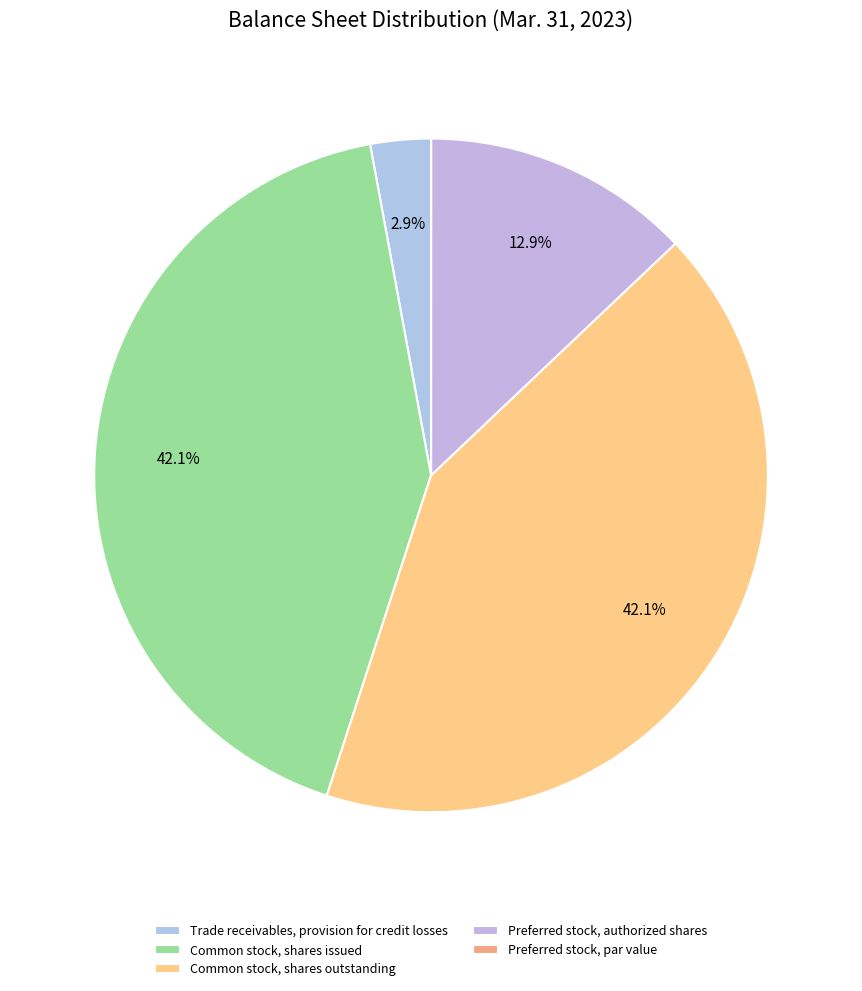

Rank the categories by value from highest to lowest.

Common stock, shares issued, Common stock, shares outstanding, Preferred stock, authorized shares, Trade receivables, provision for credit losses, Preferred stock, par value